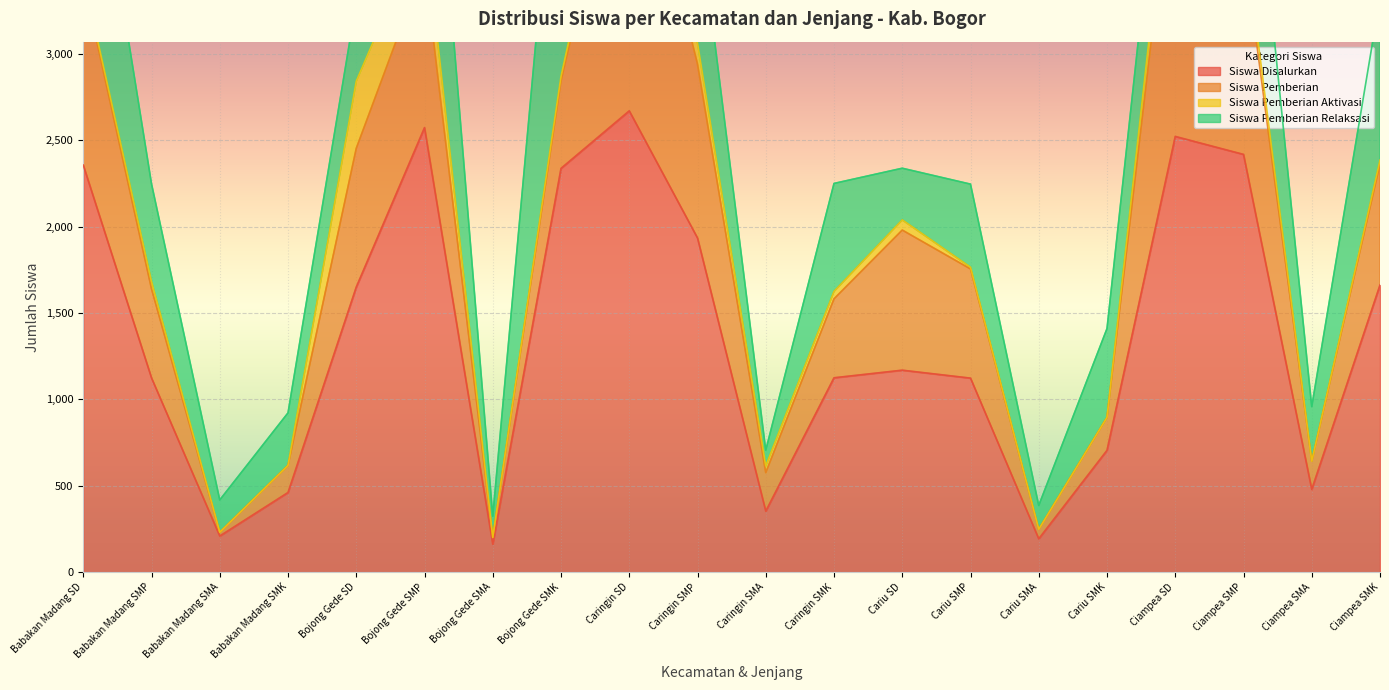

The value of Siswa Pemberian Relaksasi at Ciampea SD is 223. True or false?

False